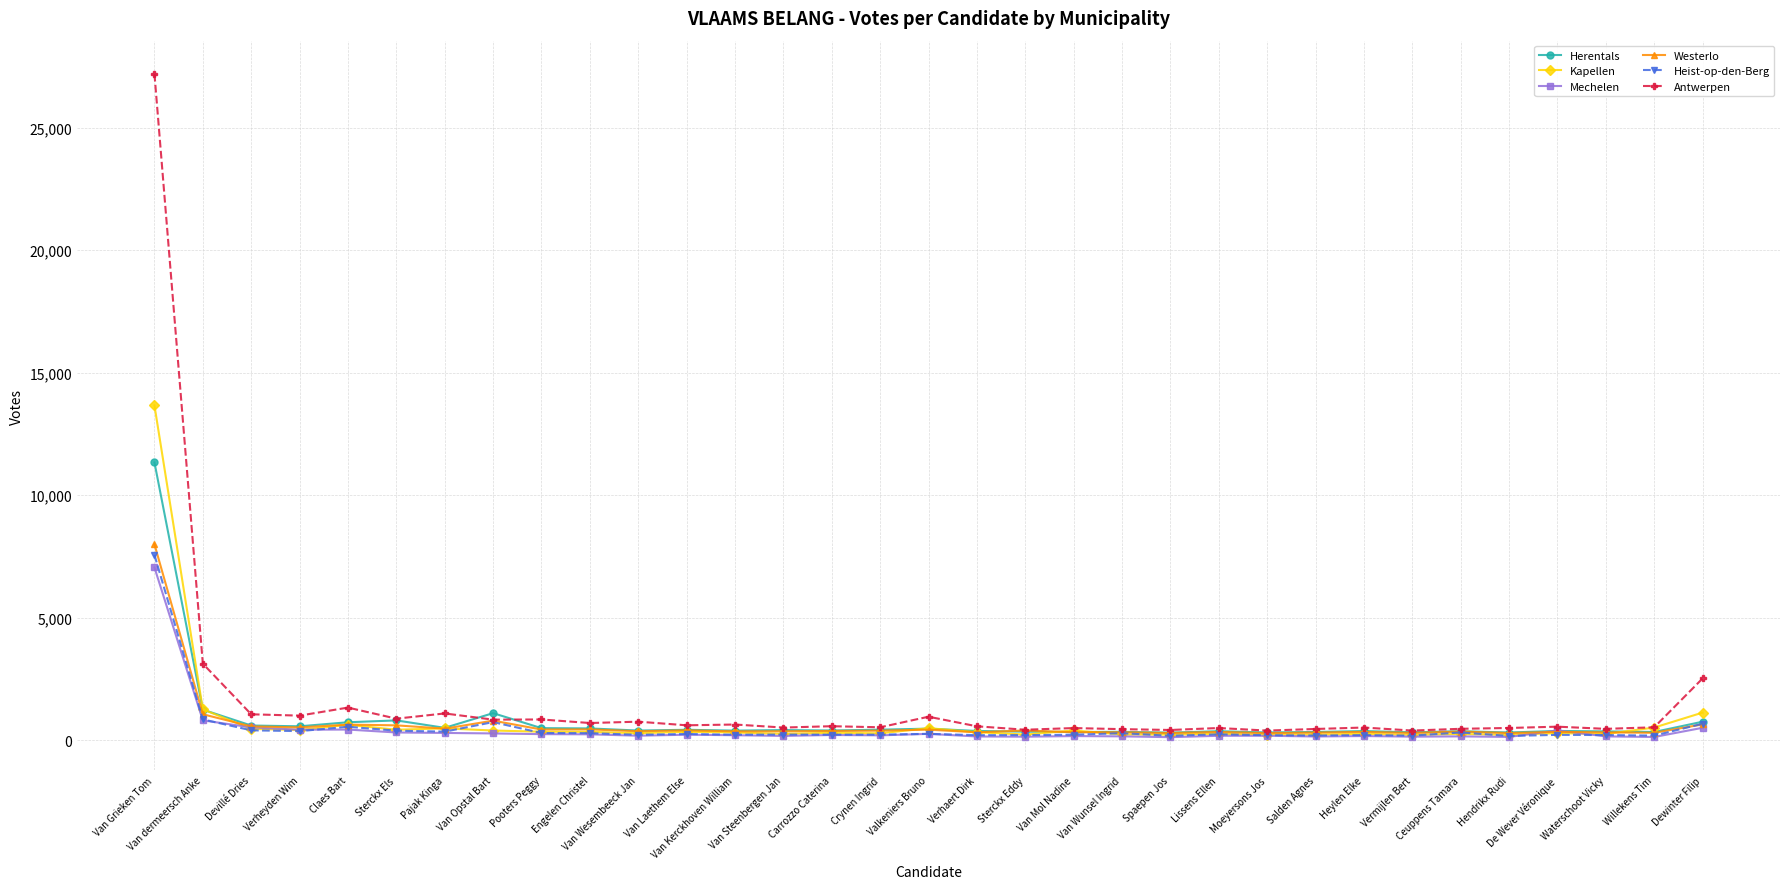

True or false: Antwerpen has a value of 605 at Van Laethem Else.

True